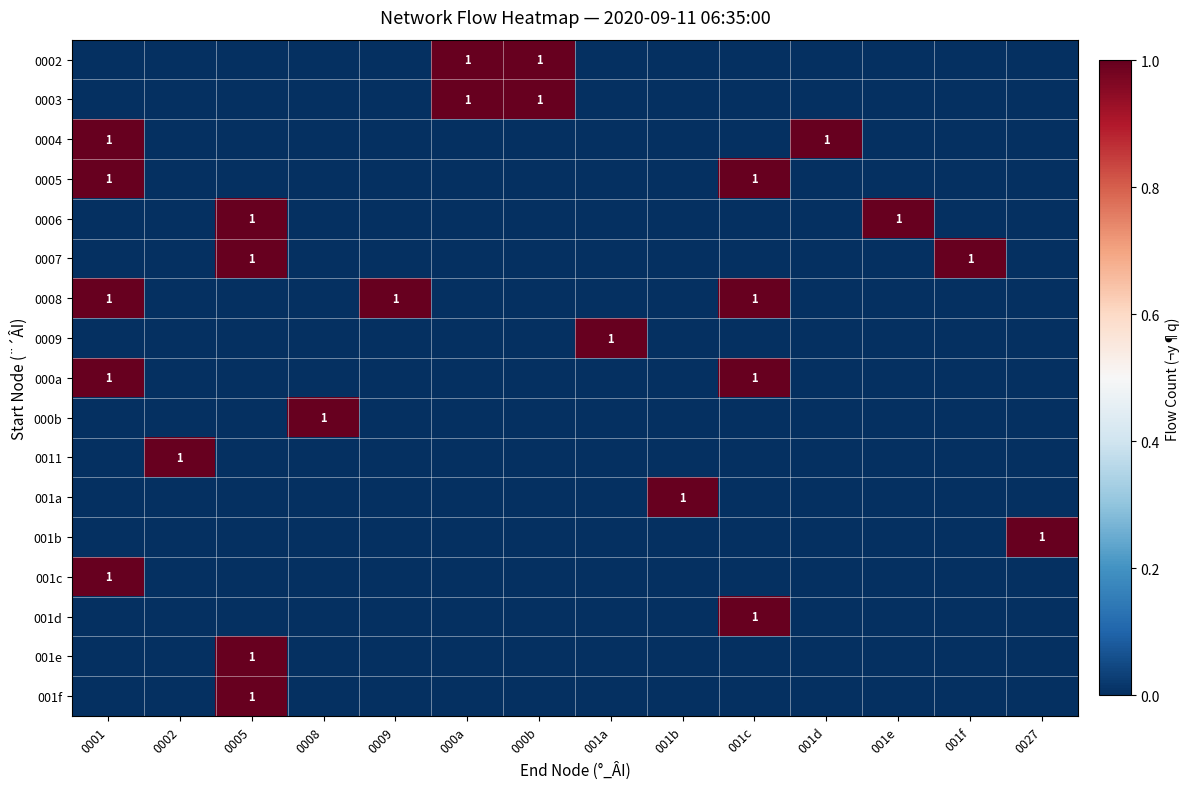

True or false: 001c has a value of 2 at 0001.

False